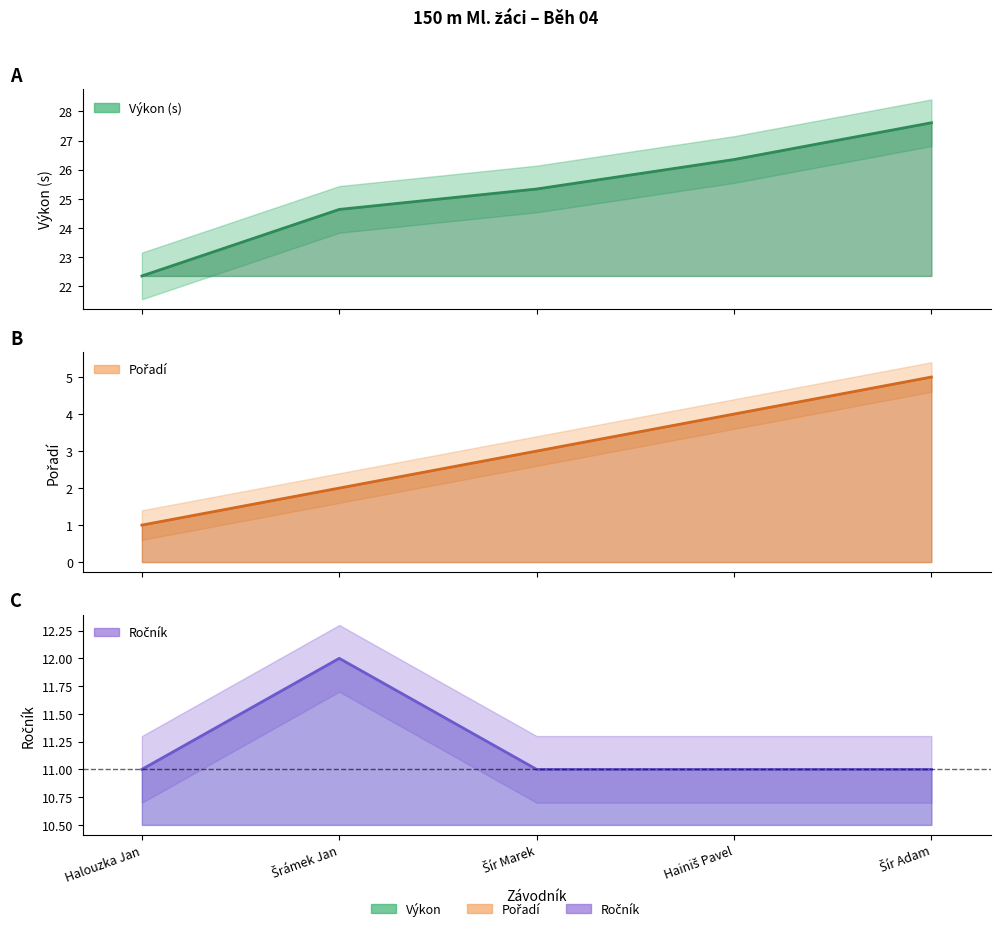

Reading left to right, transcribe all the data shown in this chart.

Výkon: Halouzka Jan=22.4	Šrámek Jan=24.6	Šír Marek=25.3	Hainiš Pavel=26.4	Šír Adam=27.6
Pořadí: Halouzka Jan=1.0	Šrámek Jan=2.0	Šír Marek=3.0	Hainiš Pavel=4.0	Šír Adam=5.0
Ročník: Halouzka Jan=11.0	Šrámek Jan=12.0	Šír Marek=11.0	Hainiš Pavel=11.0	Šír Adam=11.0